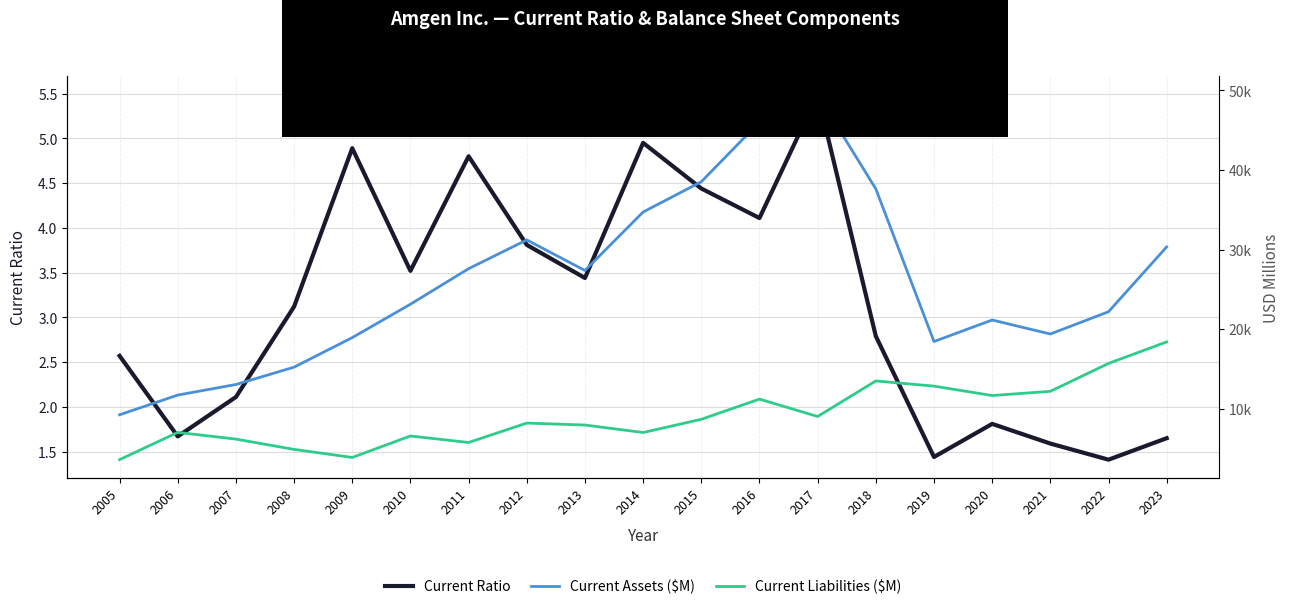

At which category does Current Ratio reach its first local peak?

2009